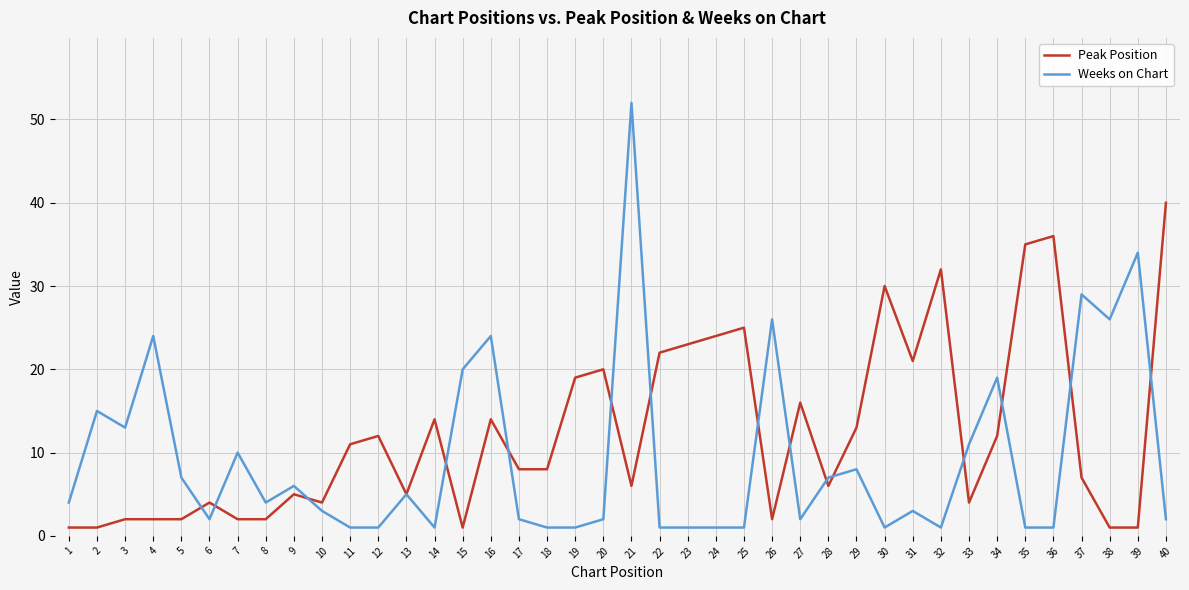

Rank the series by their maximum value, from lowest to highest.

Peak Position, Weeks on Chart